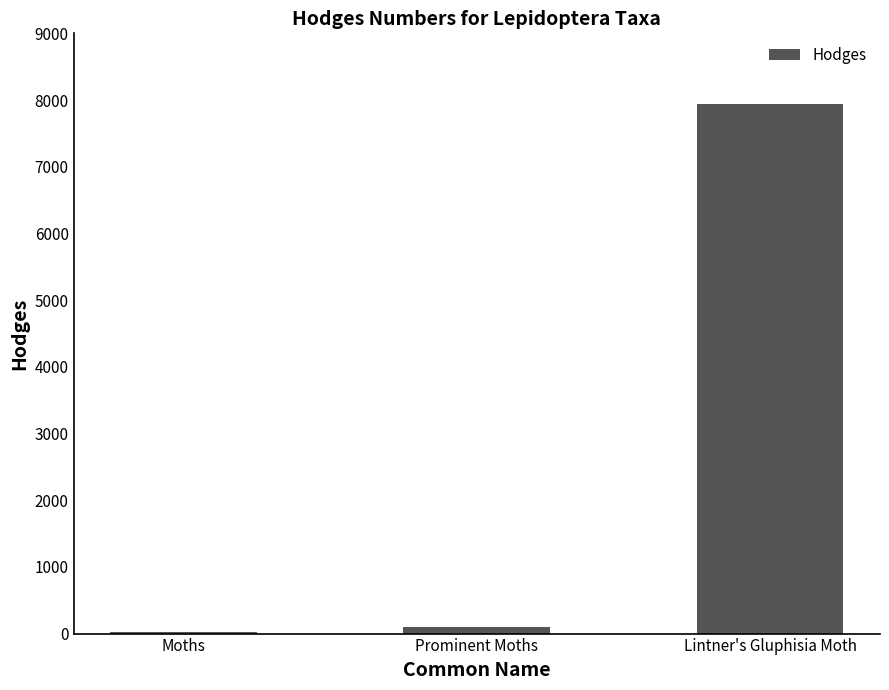

What is the sum of the values at Prominent Moths and Moths?

122.1